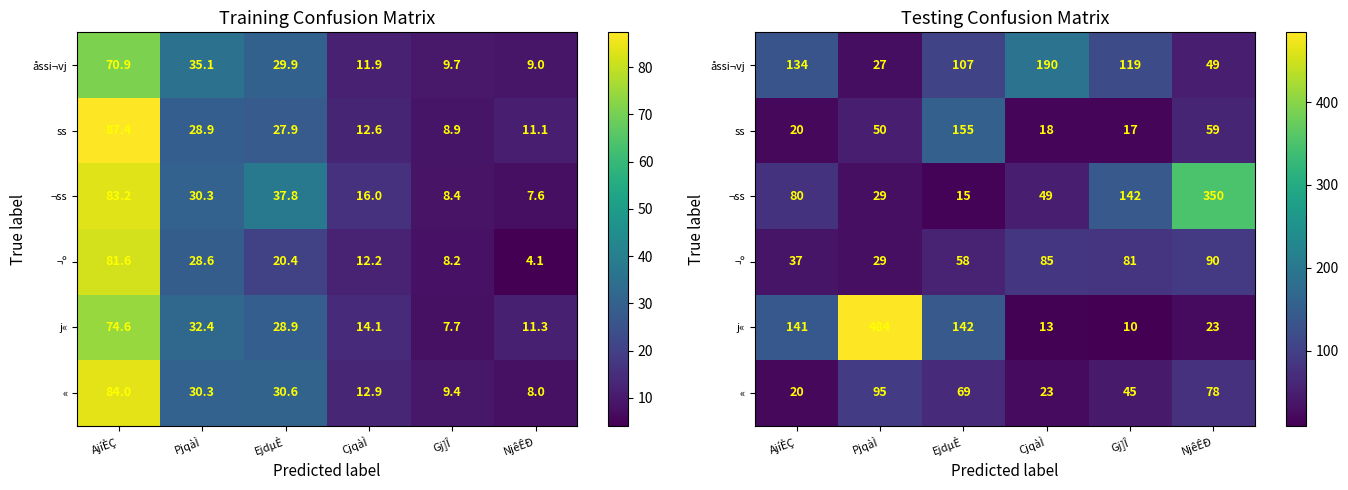

What is the sum of all ss values?

319